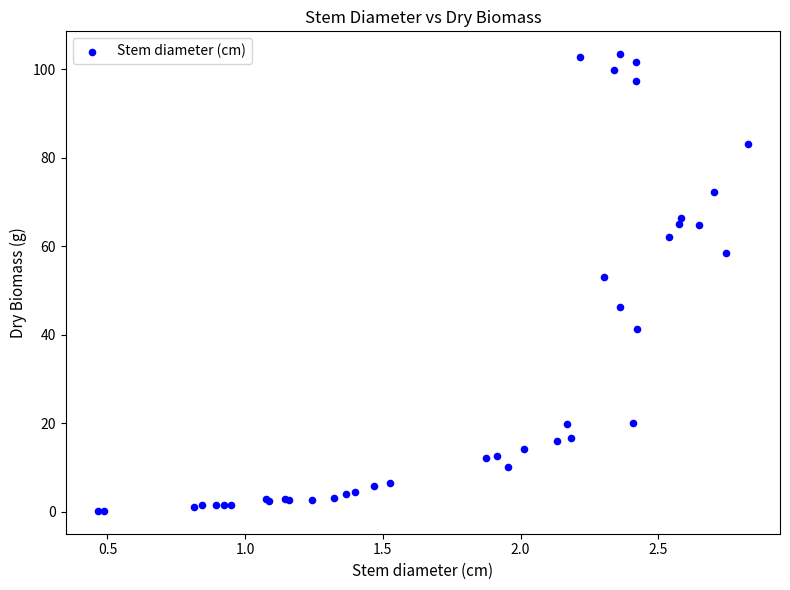

What Y value in the scatter plot is closest to 51?

53.0